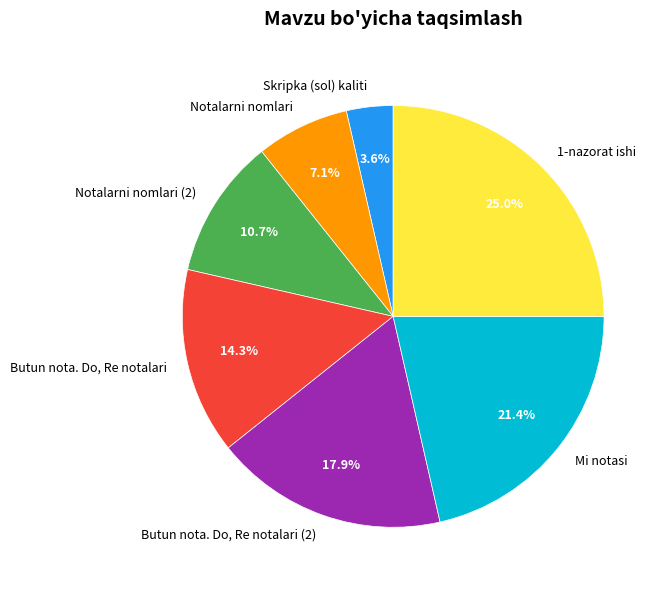

To the nearest percent, what percentage of the pie is 1-nazorat ishi?

25%